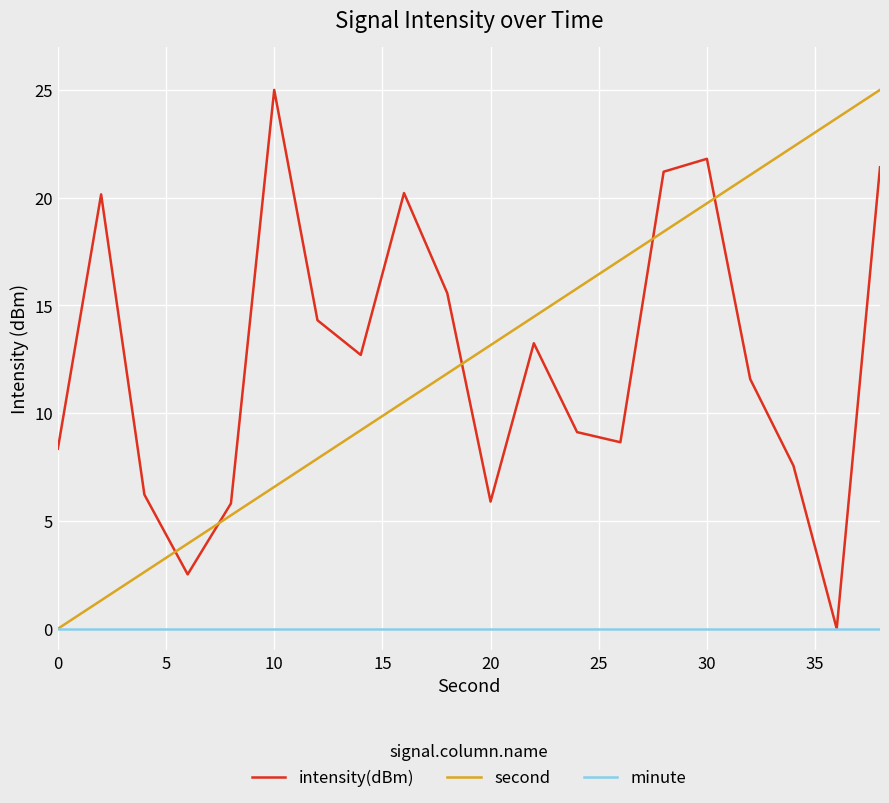

What is the greatest value displayed?

25.0